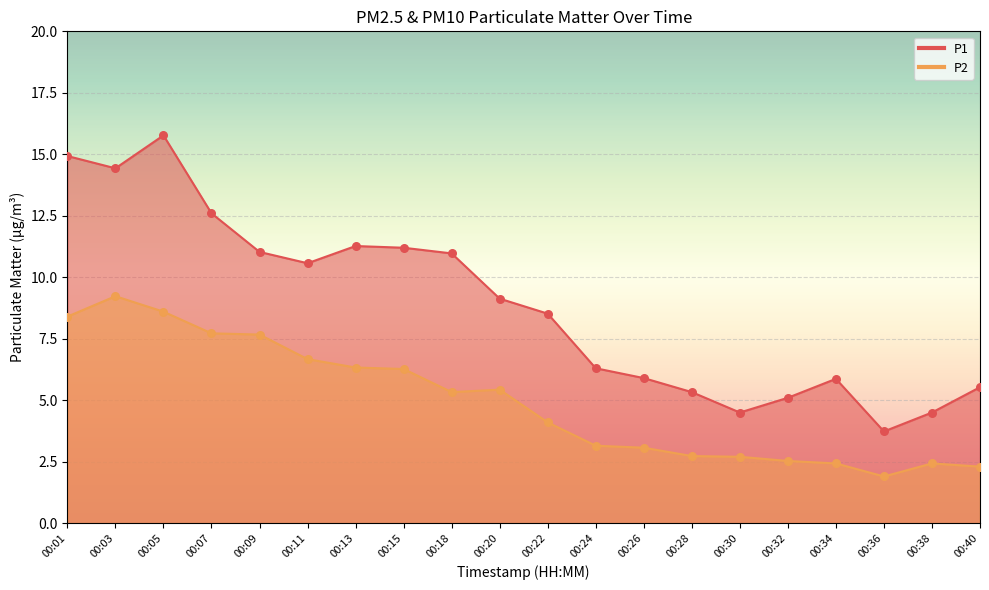

What are all the series names shown in the legend?

P1, P2